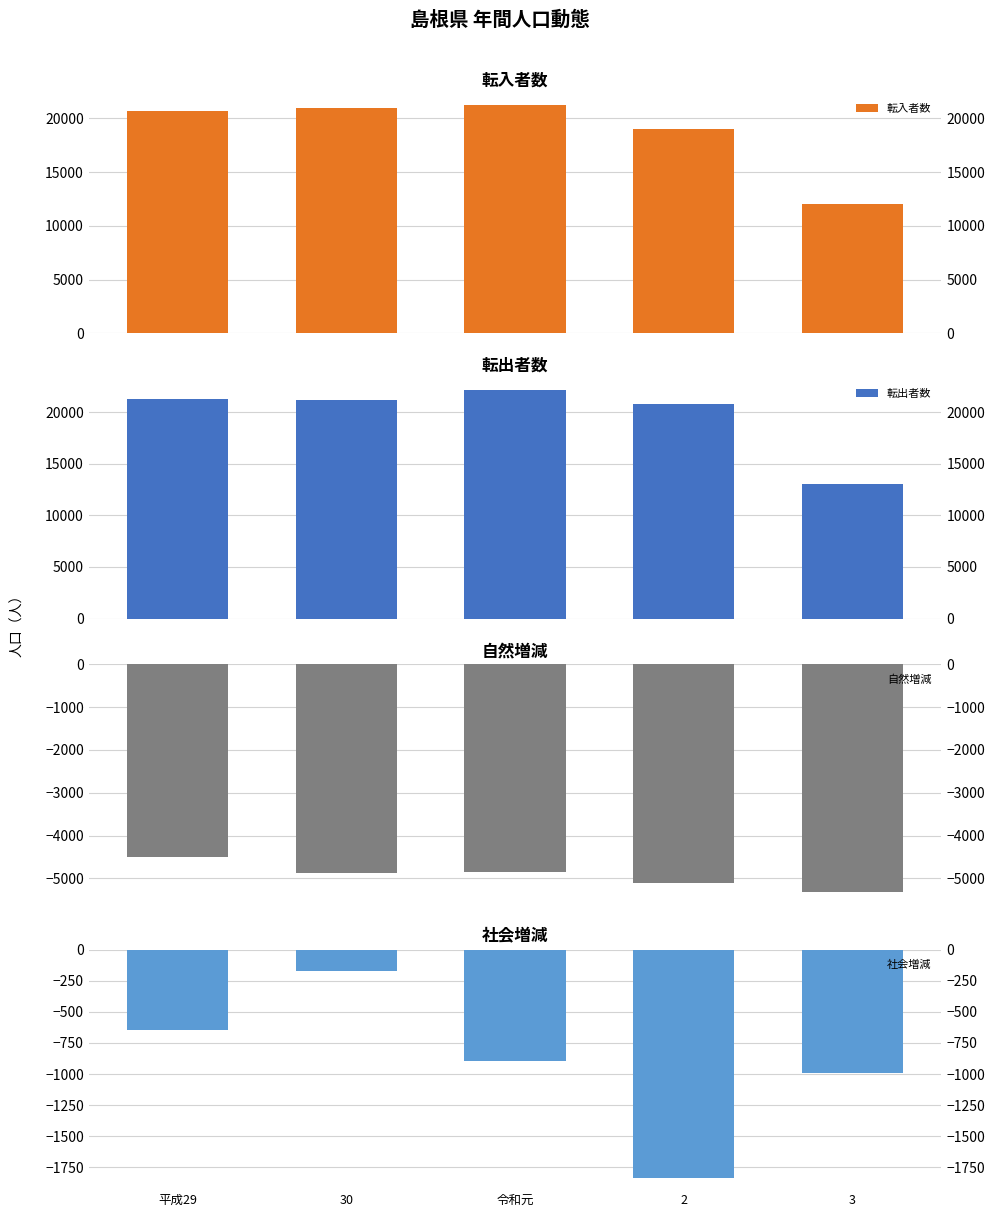

What is the value of the 社会増減 bar at the 2nd from the left?

-169